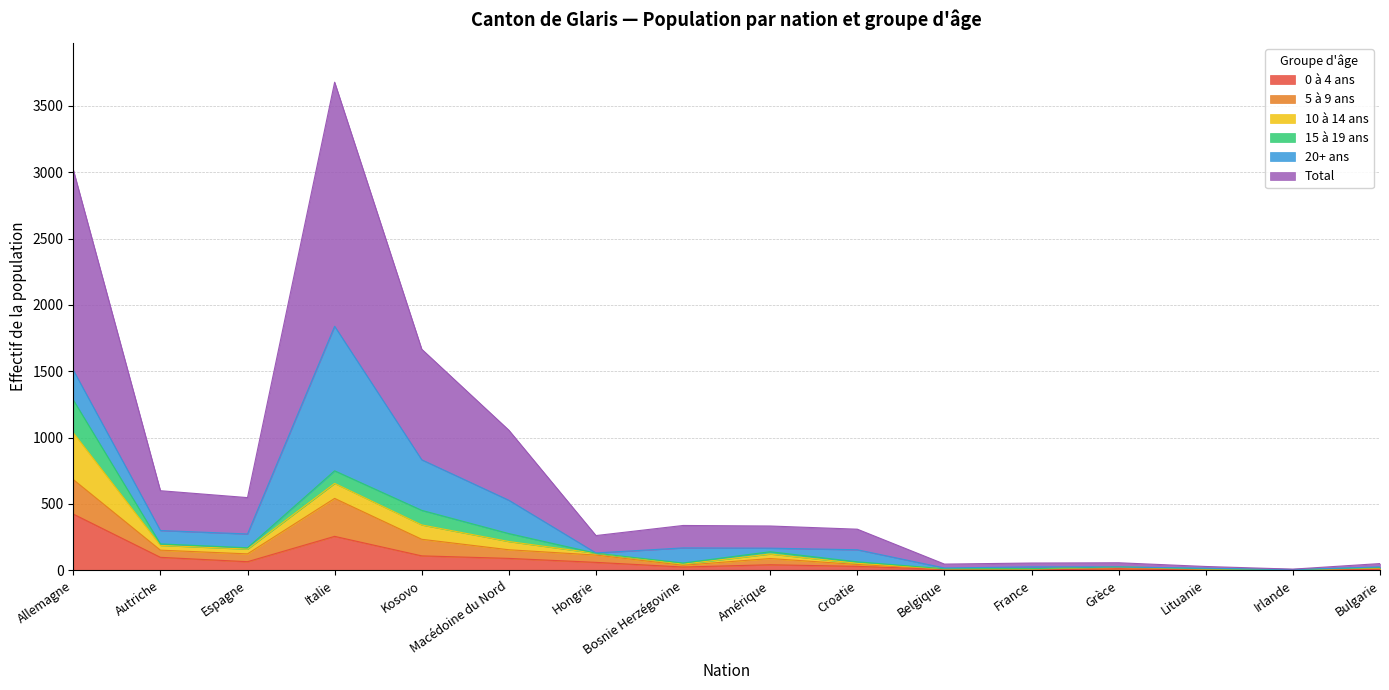

How many lines are shown in the chart?

6